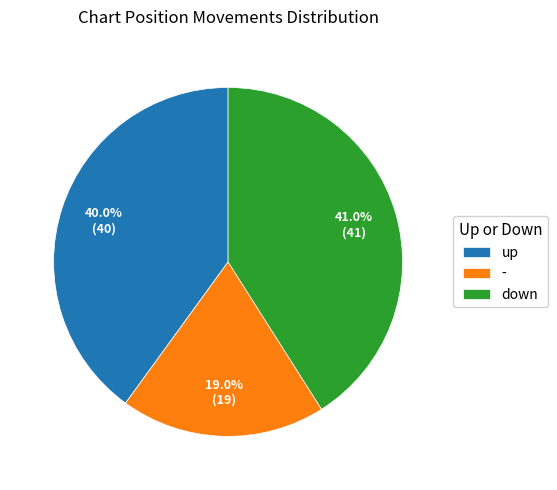

Combined, what portion of the pie is down and up?

81.0%